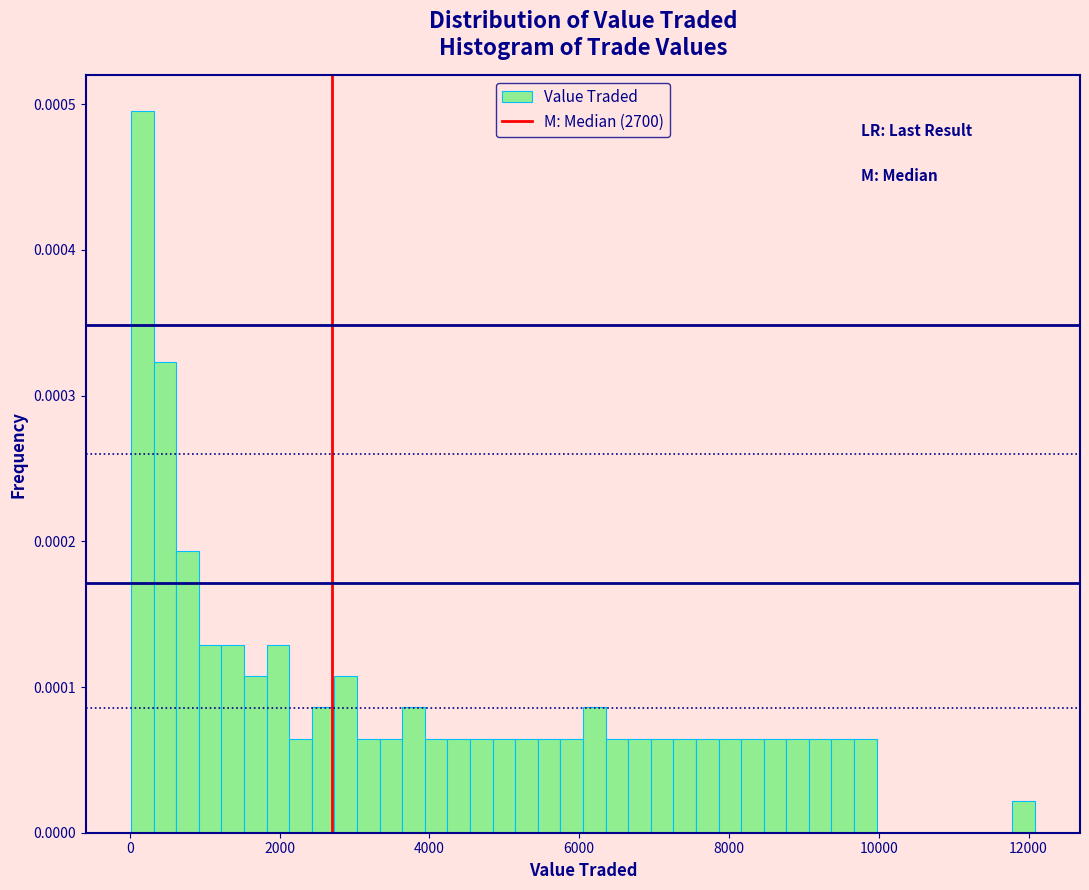

Read against the x-axis, roughly where is the centre of the tallest bar?

200